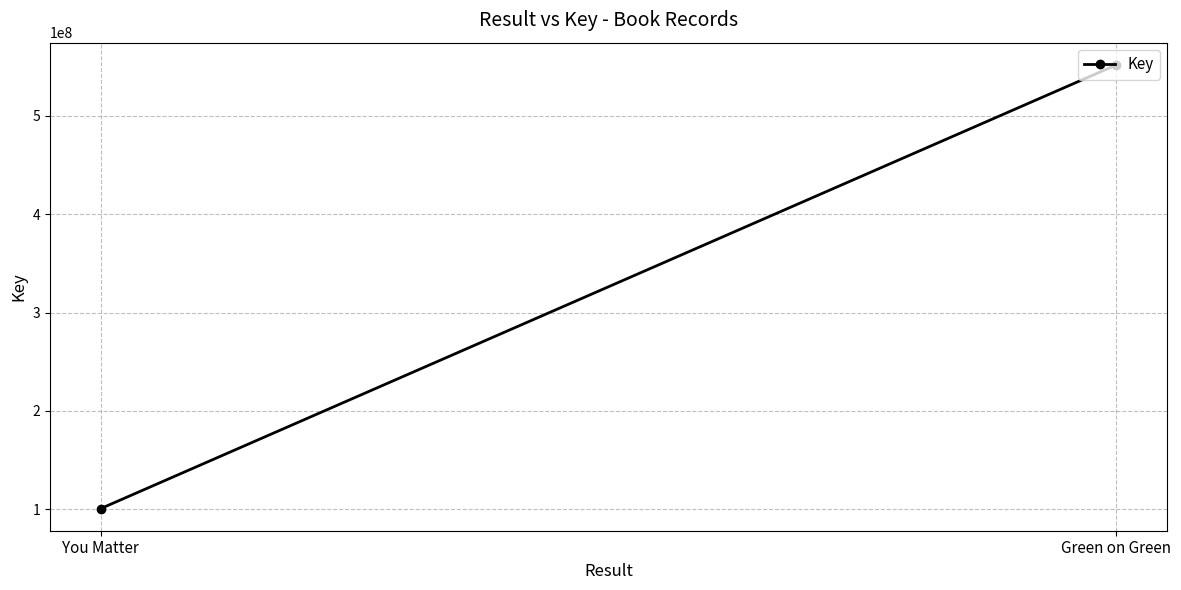

The value at You Matter is 100770016. True or false?

True